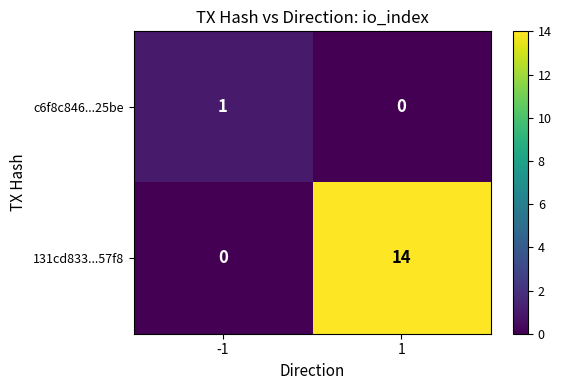

What is the average value of the 131cd833...57f8 series?

7